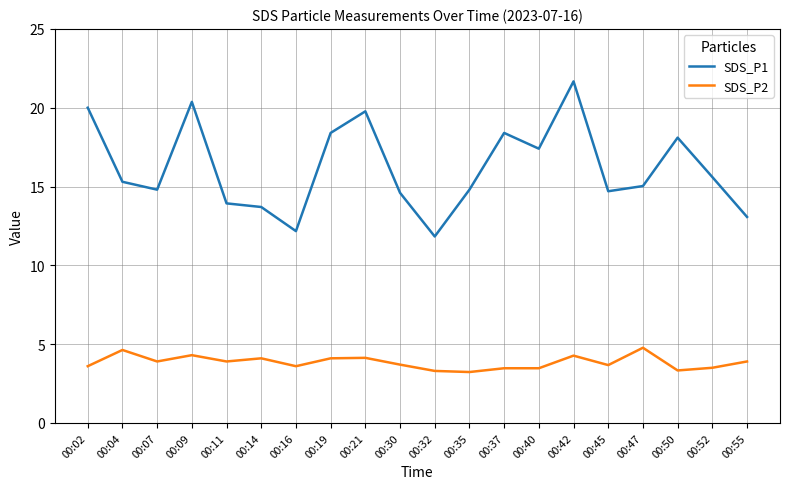

List the series in order of their peak value, highest first.

SDS_P1, SDS_P2